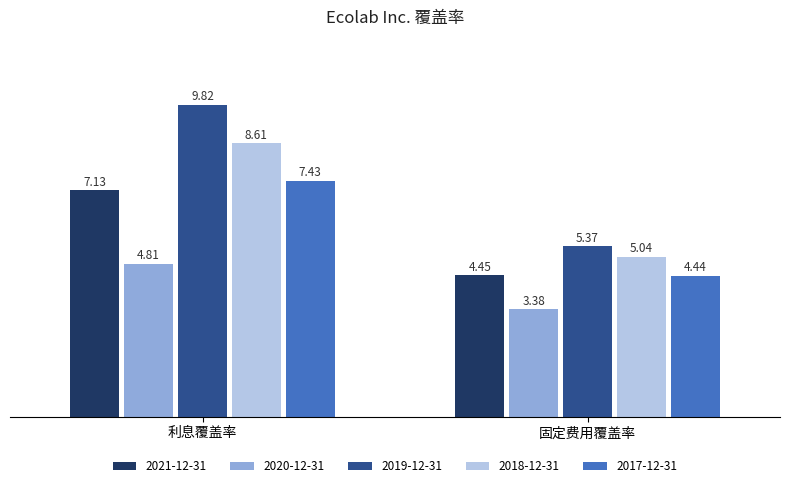

Which series has the largest total across all categories?

2019-12-31